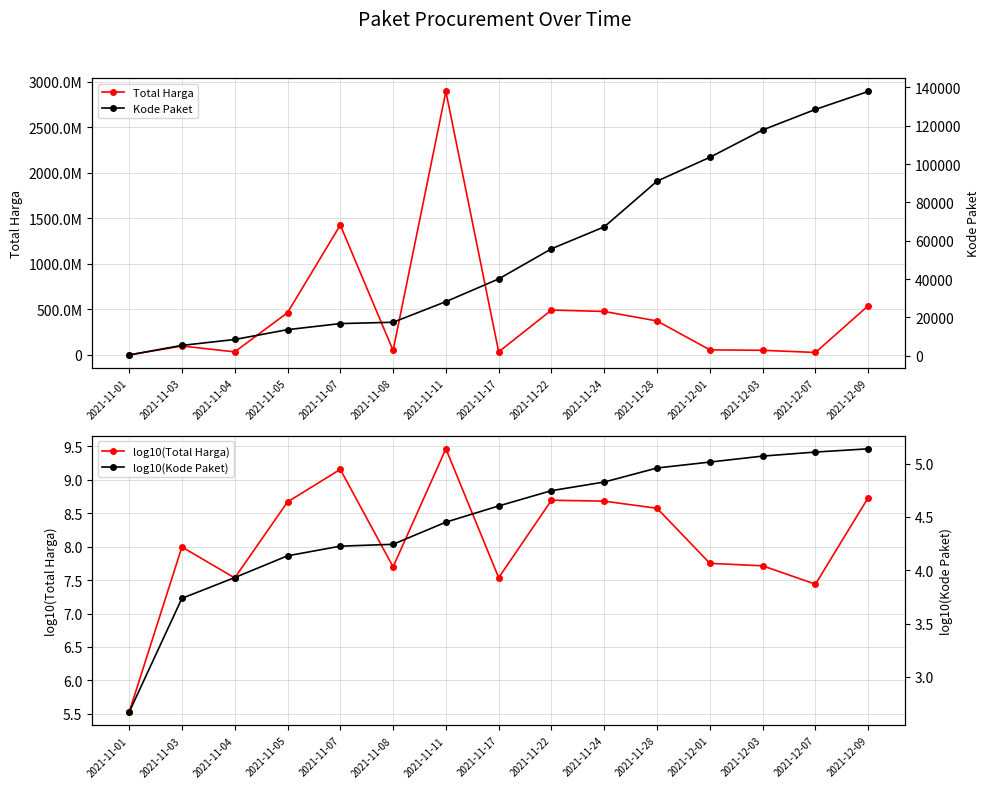

What is the maximum value shown in the chart?

2892122000.0